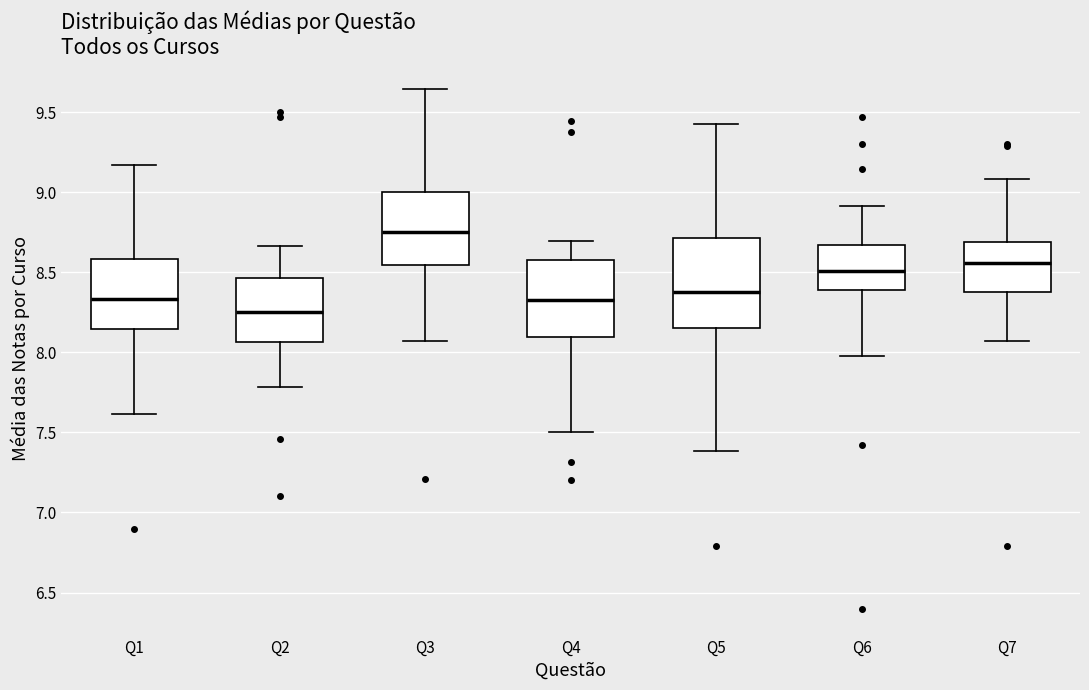

Comparing the boxes themselves (not the whiskers), which one is the tallest?

Q5